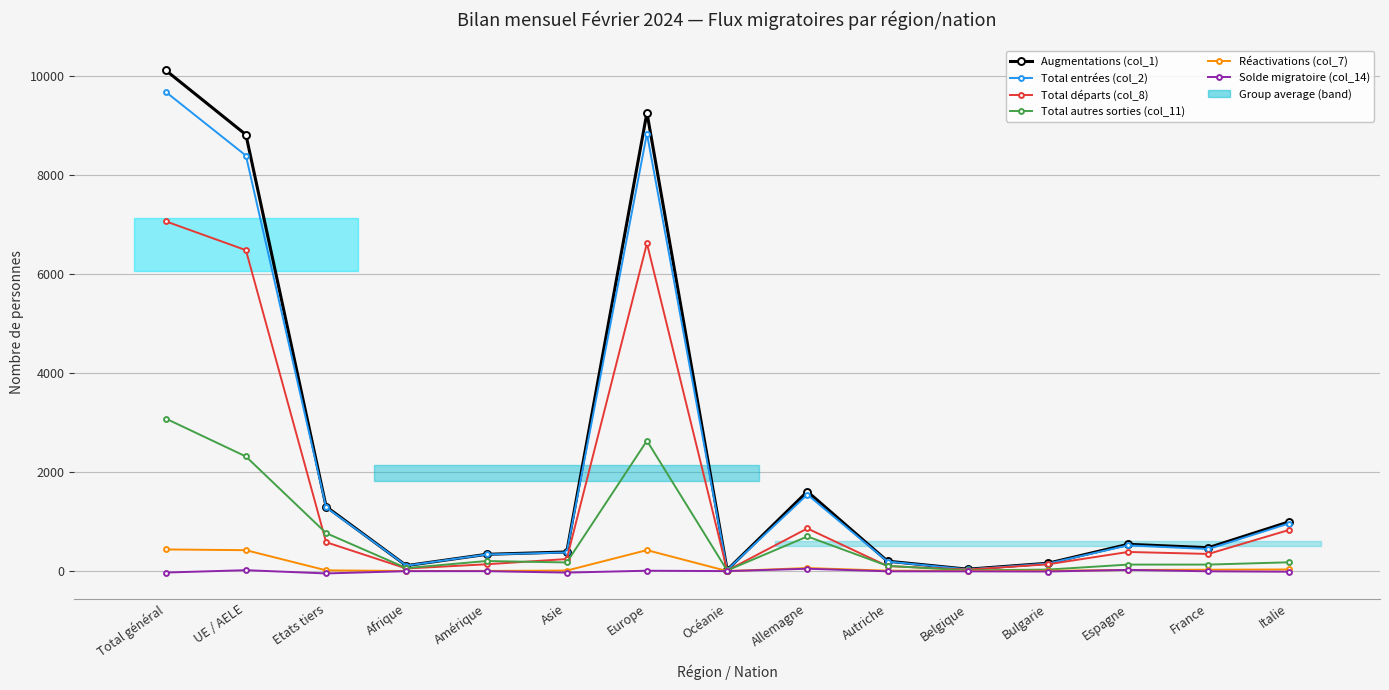

How many data points in Total autres sorties (col_11) are above 174?

7